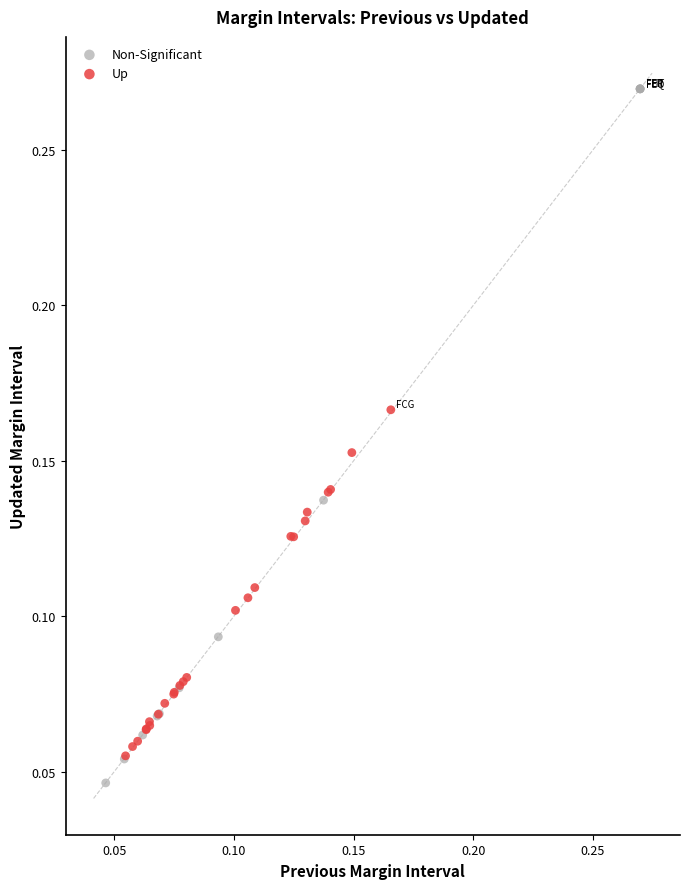

What are all the series names shown in the legend?

Non-Significant, Up